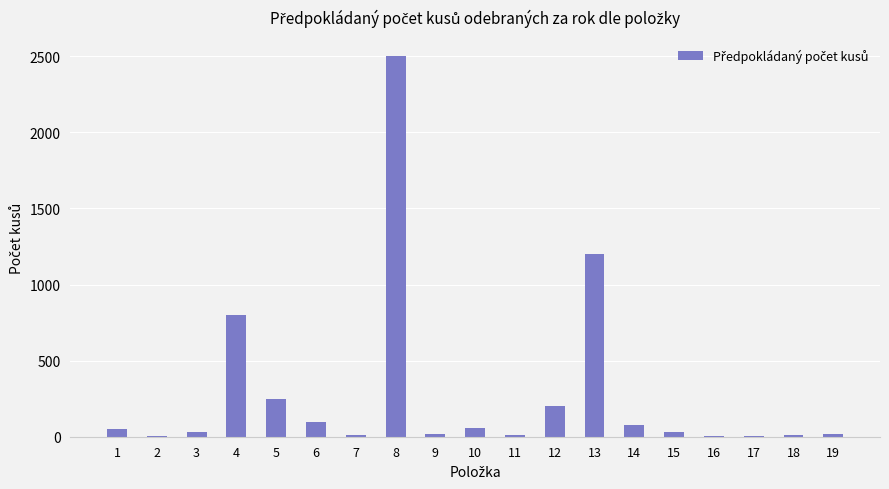

The value at 8 is 2500. True or false?

True